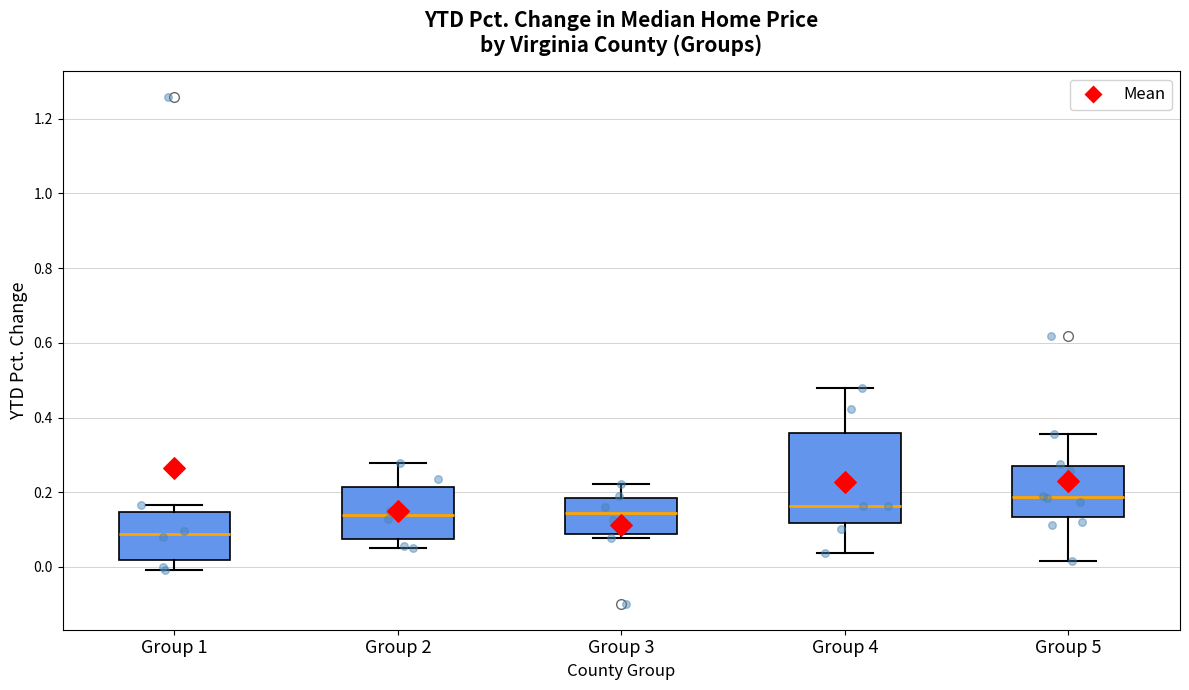

Reading left to right, read every box against the y-axis: the position of its median line, the range the box covers, and the ends of its whiskers. The values are not printed on the chart, so give them approximately, as read against the axis.

Group 1: median 0.08, box 0.02 to 0.14, whiskers 0.00 to 0.16
Group 2: median 0.14, box 0.08 to 0.22, whiskers 0.06 to 0.28
Group 3: median 0.14, box 0.08 to 0.18, whiskers 0.08 (just below the box's lower edge) to 0.22
Group 4: median 0.16, box 0.12 to 0.36, whiskers 0.04 to 0.48
Group 5: median 0.18, box 0.14 to 0.28, whiskers 0.02 to 0.36